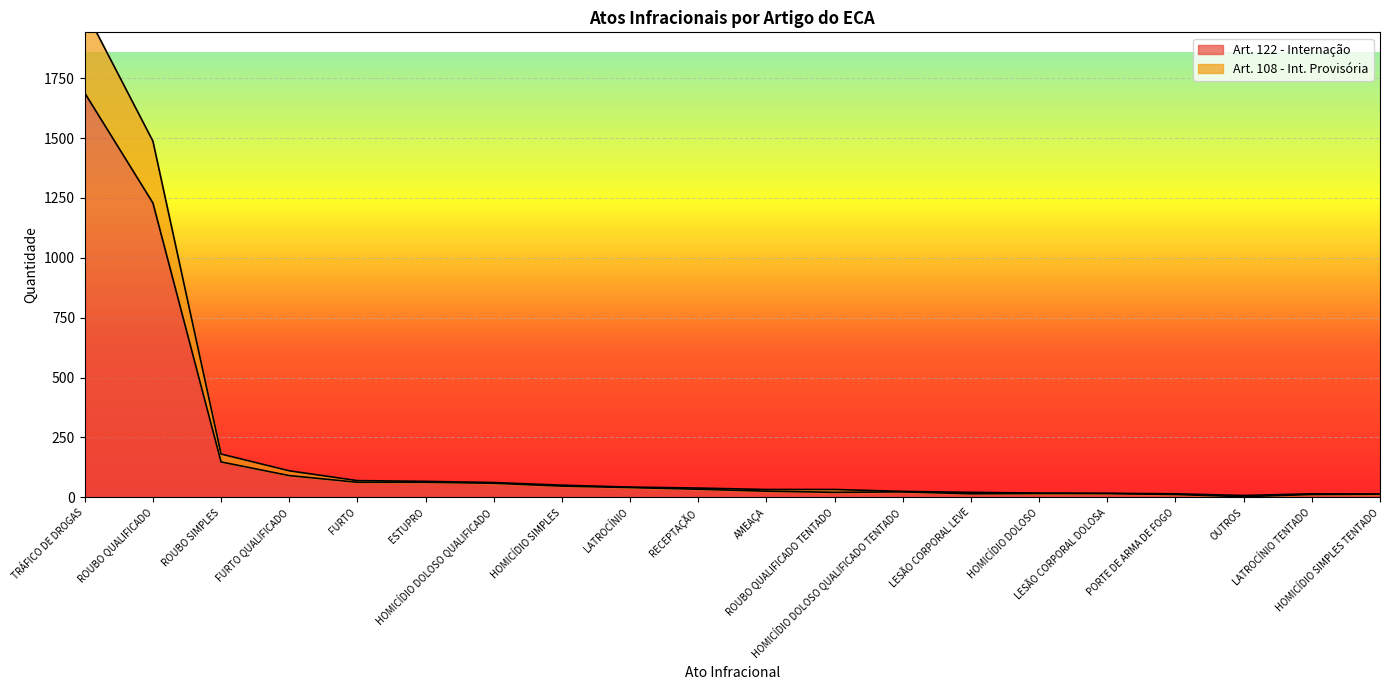

Count the number of data series in this chart.

2